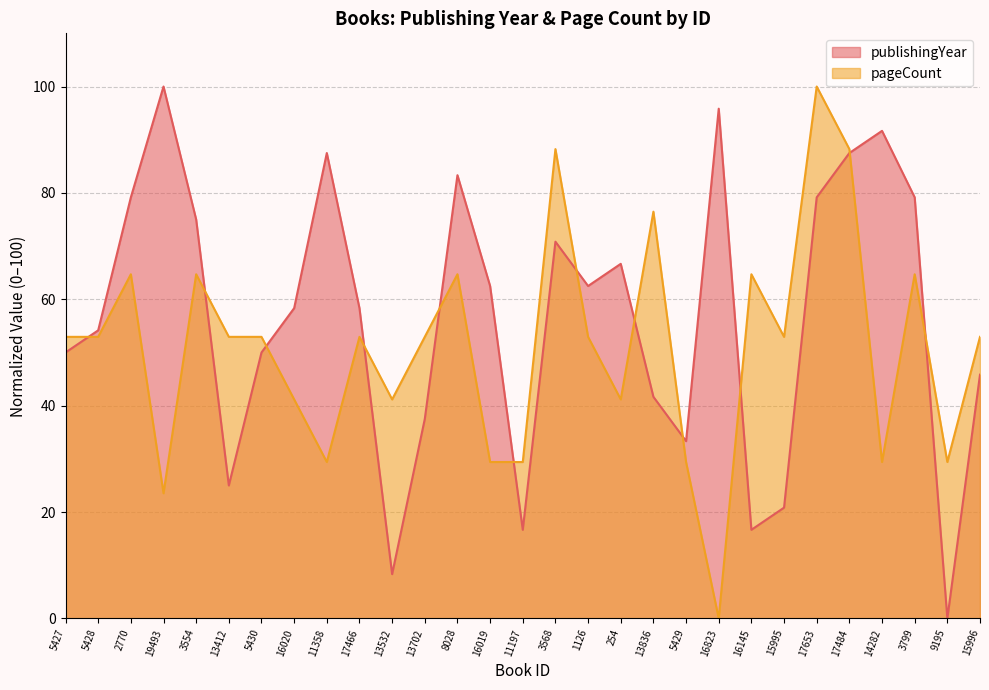

What is the sum of the publishingYear values at 2770 and 1126?

141.7